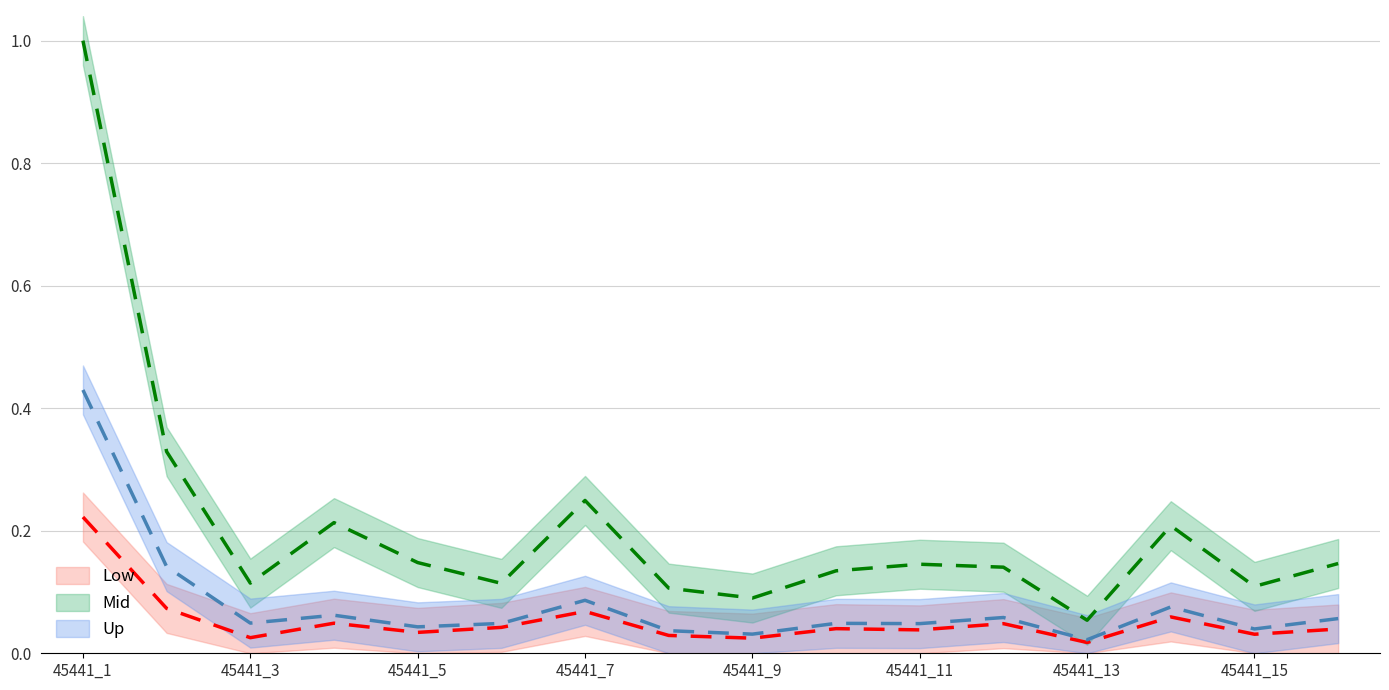

True or false: 65歳以上夫婦のみ世帯数 has a value of 0.1 at 45441_9.

False